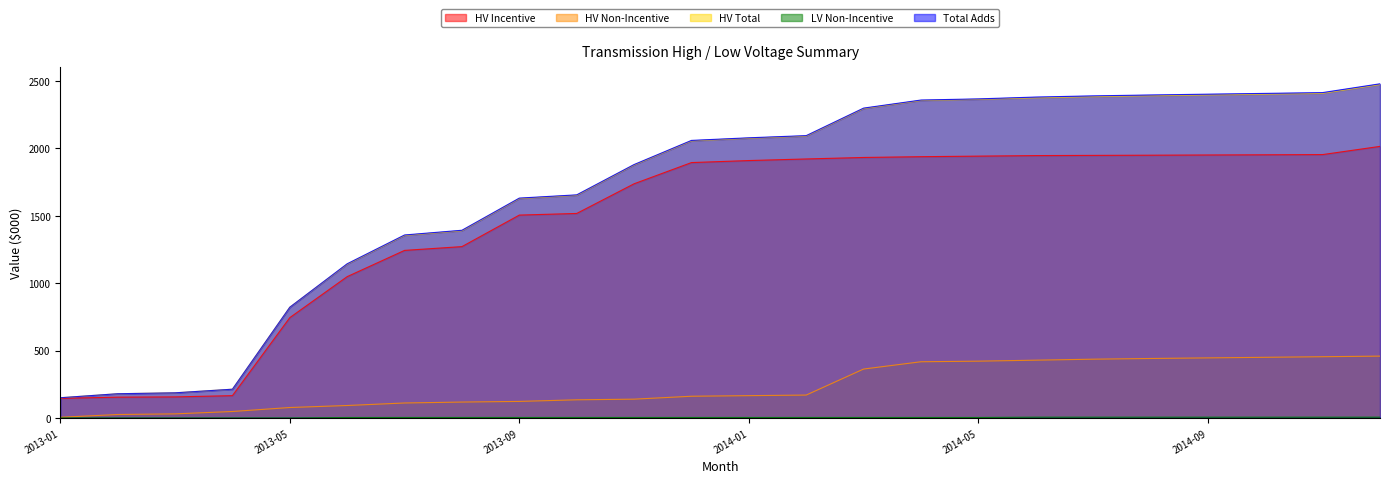

True or false: HV Non-Incentive has more than 2 interior local peaks.

False